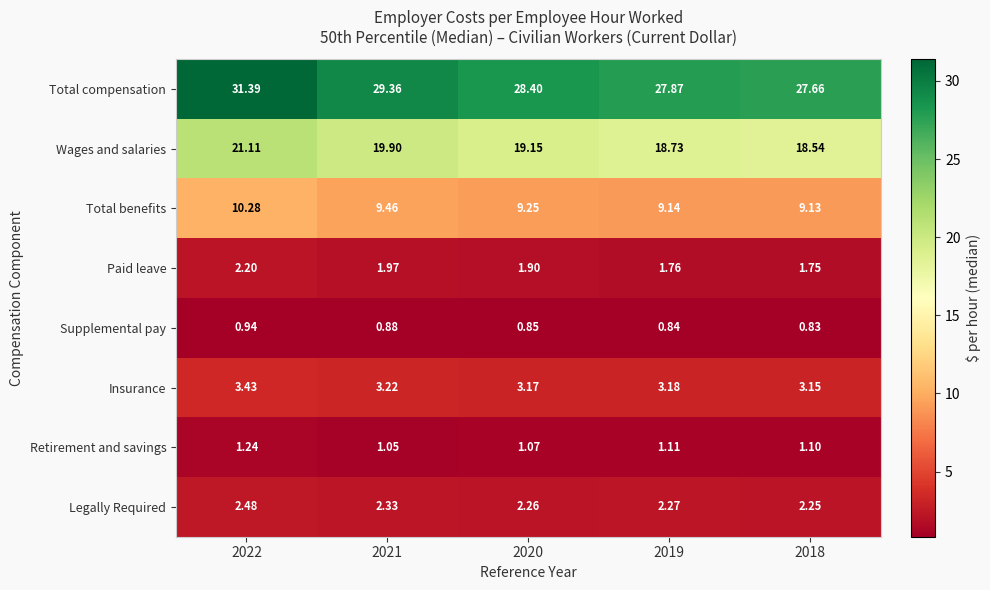

Is the value of Wages and salaries at 2022 greater than the value of Insurance at 2021?

Yes